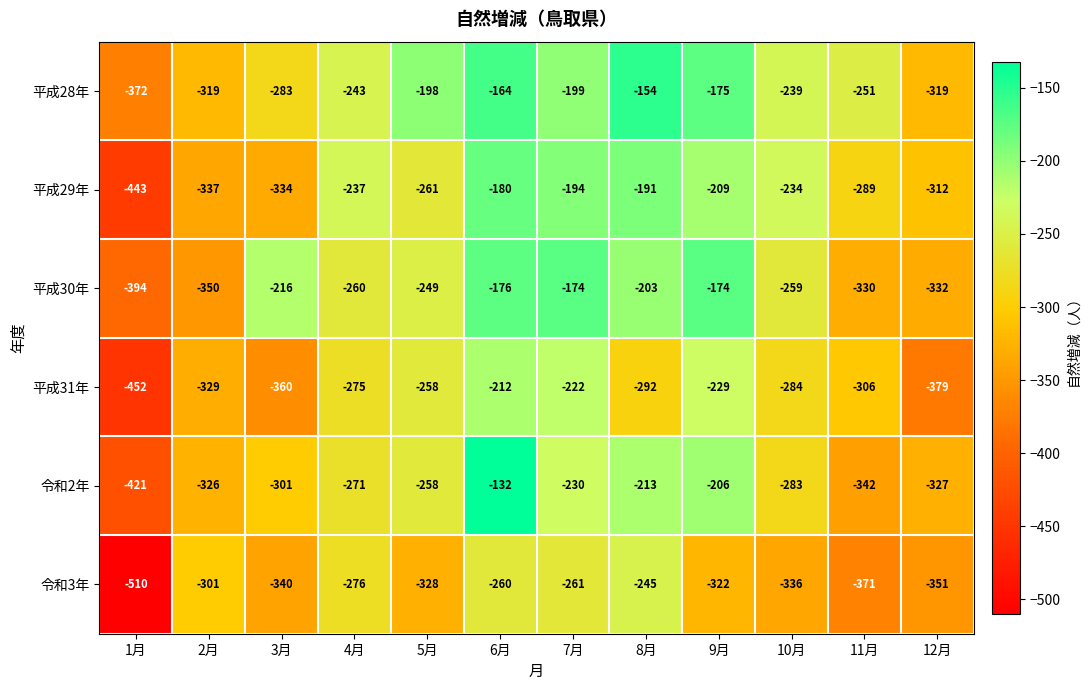

Is it true that 平成29年 equals -194 at 7月?

True